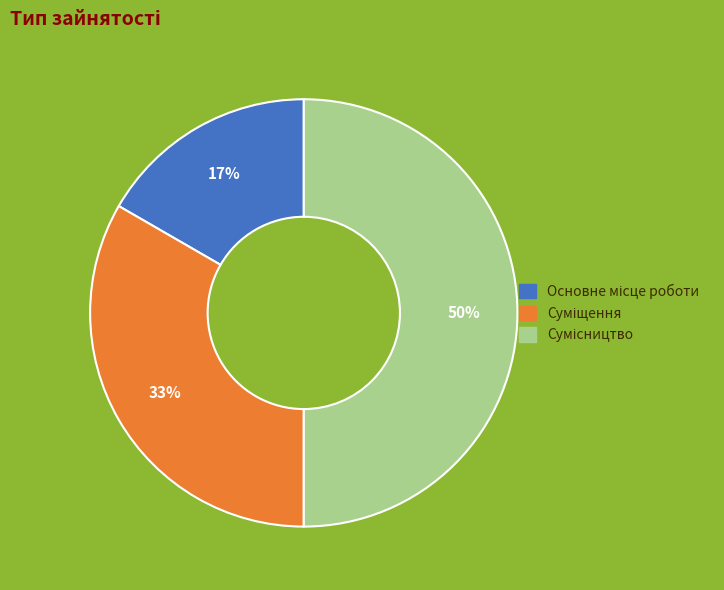

To the nearest percent, what is the average slice percentage?

33%